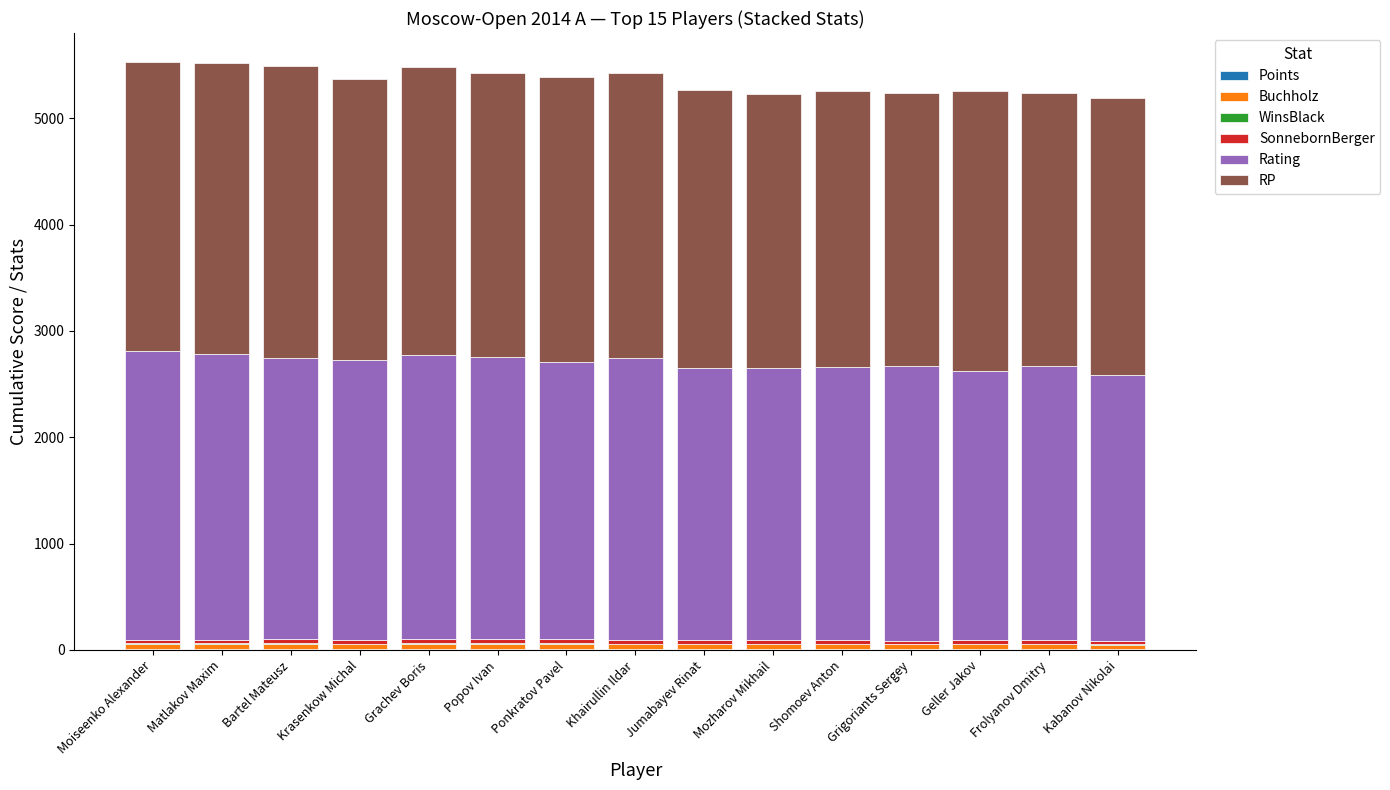

Are the bars horizontal?

No